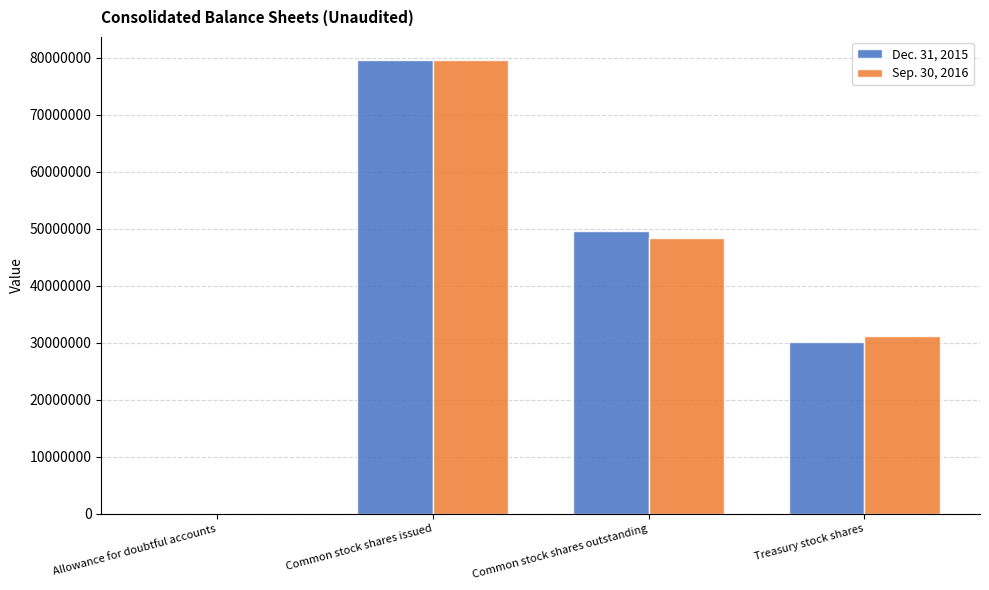

At which label does Dec. 31, 2015 first exceed 49558000?

Common stock shares issued